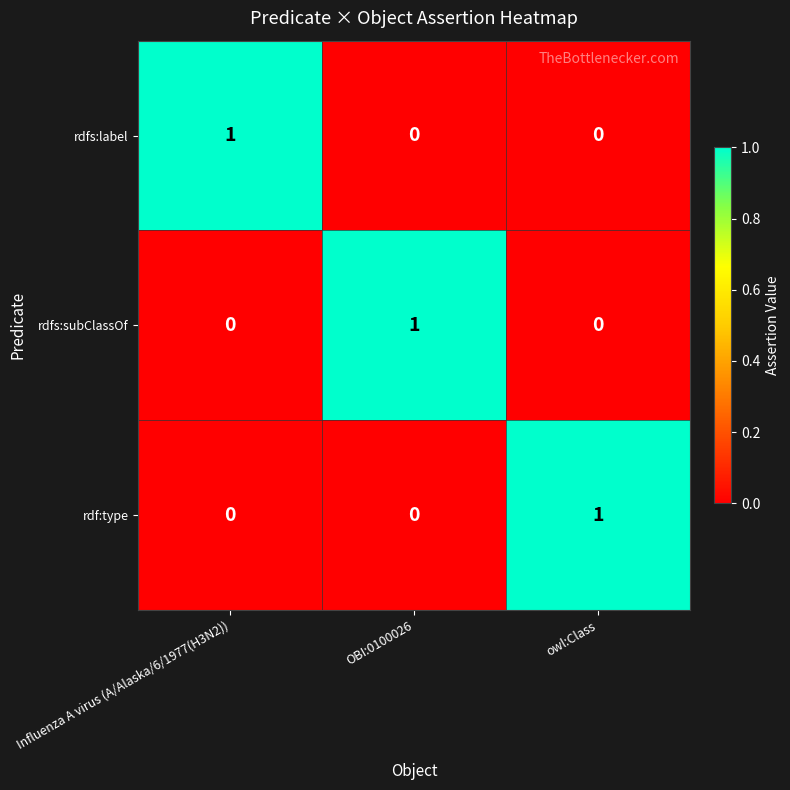

At how many categories does at least one series exceed 0?

3